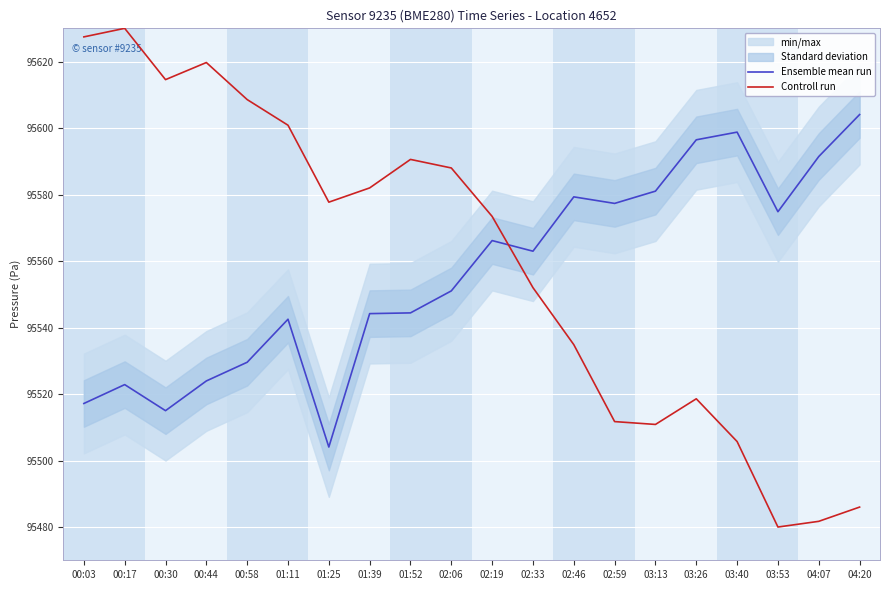

At which category is the sum across all series the highest?

00:17